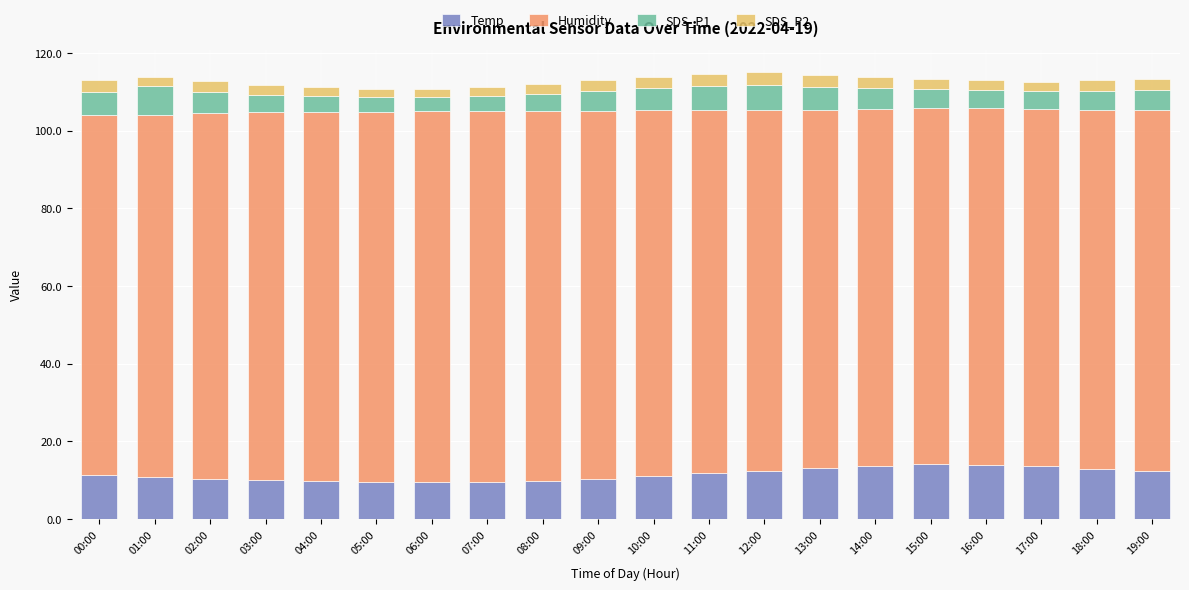

Are the bars grouped side by side (vs. stacked)?

No